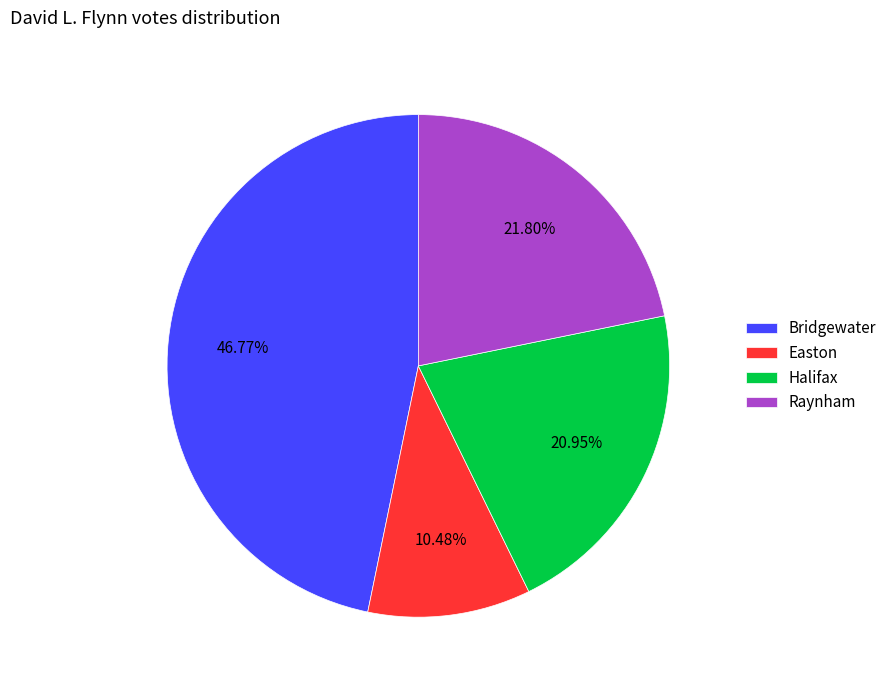

What percentage is the Raynham slice, to the nearest percent?

22%